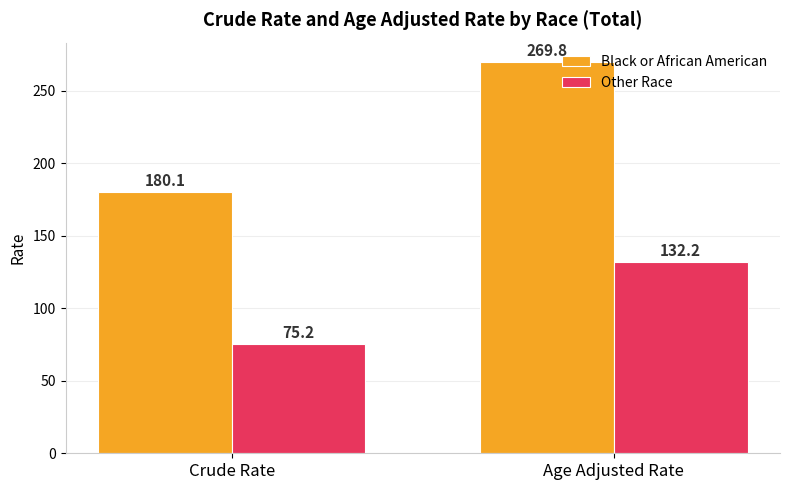

What is the difference between the highest and lowest values at Crude Rate?

104.9